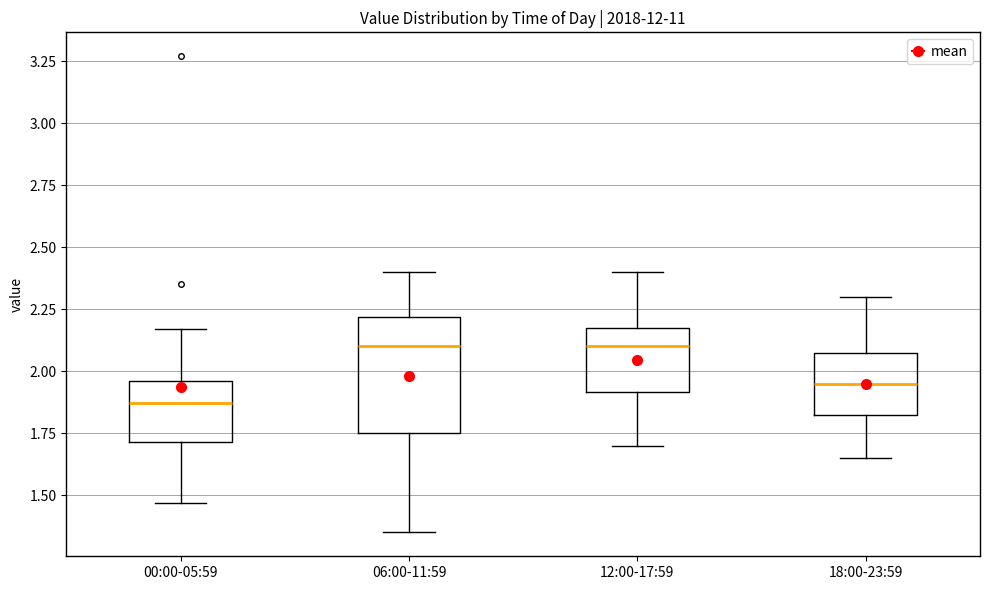

Reading left to right, transcribe this box plot: for each box, give where its median line is, the range the box spans, and where its two whiskers end, as read against the y-axis. The values are not printed on the chart, so give them approximately, as read against the axis.

00:00-05:59: median 1.85, box 1.70 to 1.95, whiskers 1.45 to 2.15
06:00-11:59: median 2.10, box 1.75 to 2.20, whiskers 1.35 to 2.40
12:00-17:59: median 2.10, box 1.90 to 2.20, whiskers 1.70 to 2.40
18:00-23:59: median 1.95, box 1.85 to 2.10, whiskers 1.65 to 2.30